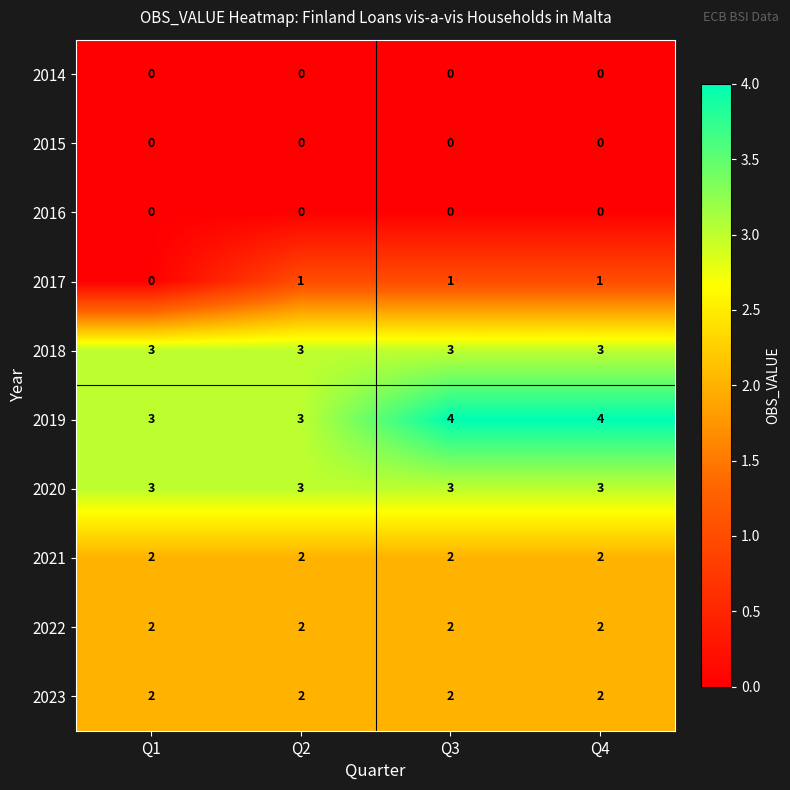

What is the sum of the 2019 values at Q1 and Q2?

6